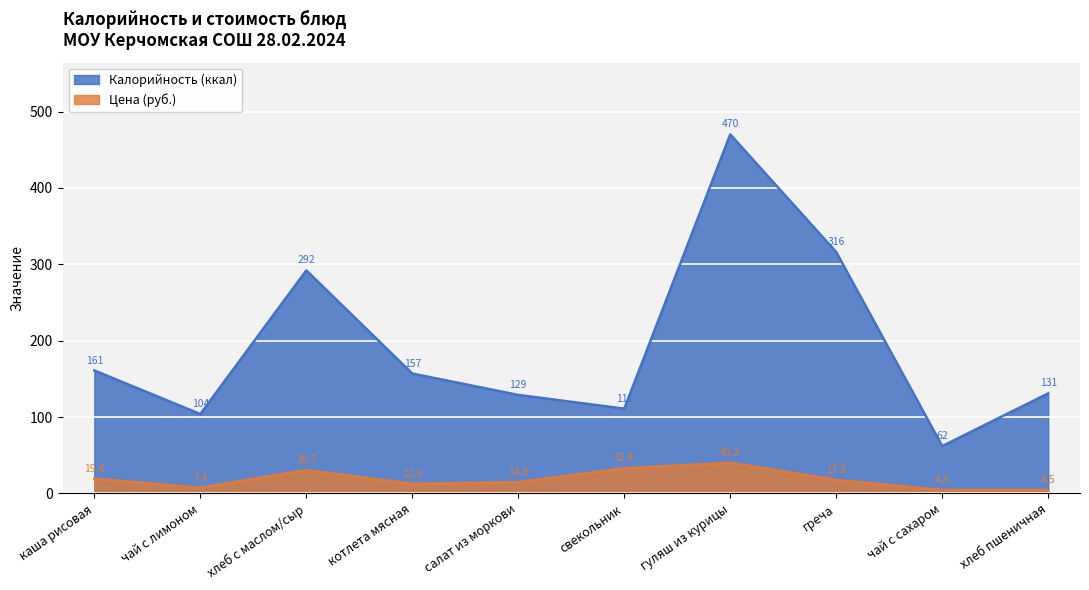

Reading right to left, transcribe all the data shown in this chart.

Калорийность: 131.0	62.0	316.0	470.0	111.0	129.0	157.0	292.0	104.0	161.0
Цена: 4.5	4.5	17.8	40.2	32.9	14.8	12.6	30.7	7.4	19.4